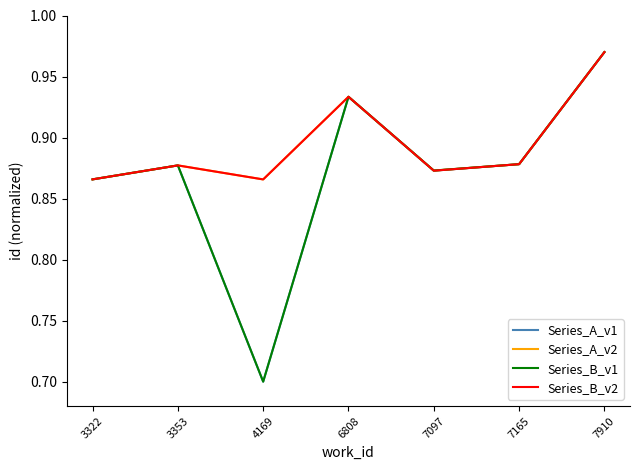

How many Series_B_v1 values are between 0 and 1?

7